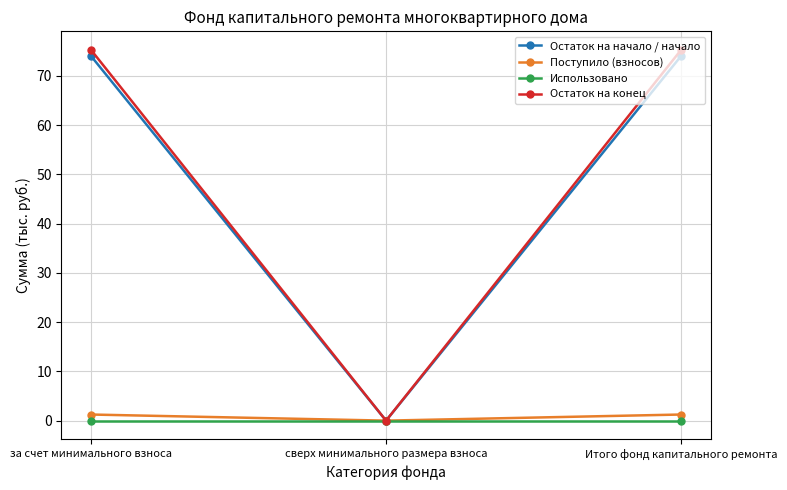

The Остаток на конец series shows 0.0 at сверх минимального размера взноса. True or false?

True